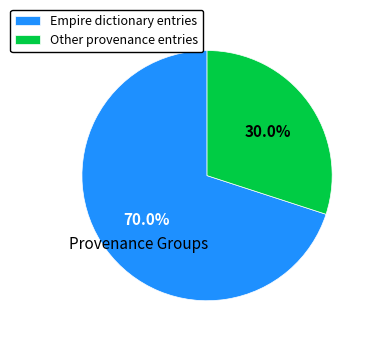

Rank the categories by value from highest to lowest.

Empire dictionary entries, Other provenance entries